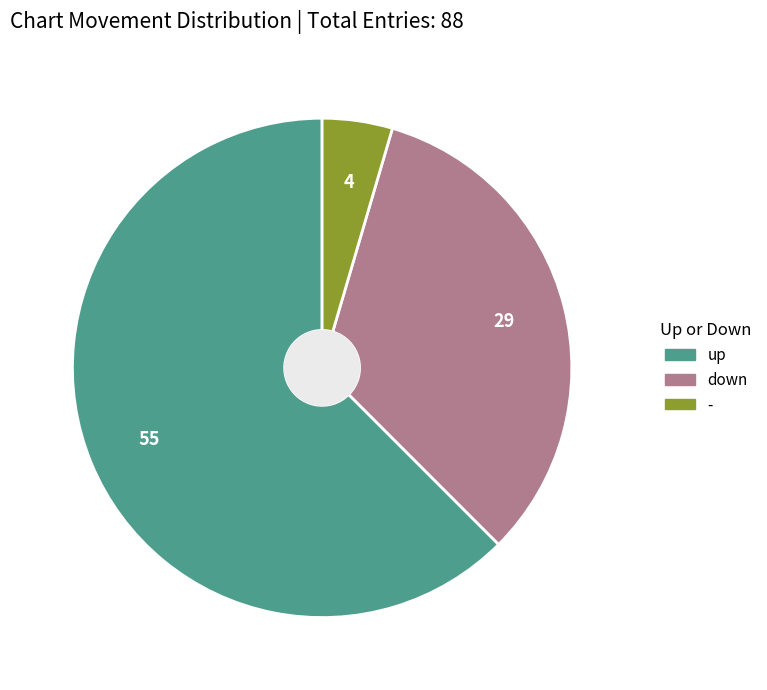

True or false: down accounts for 21% of the total.

False